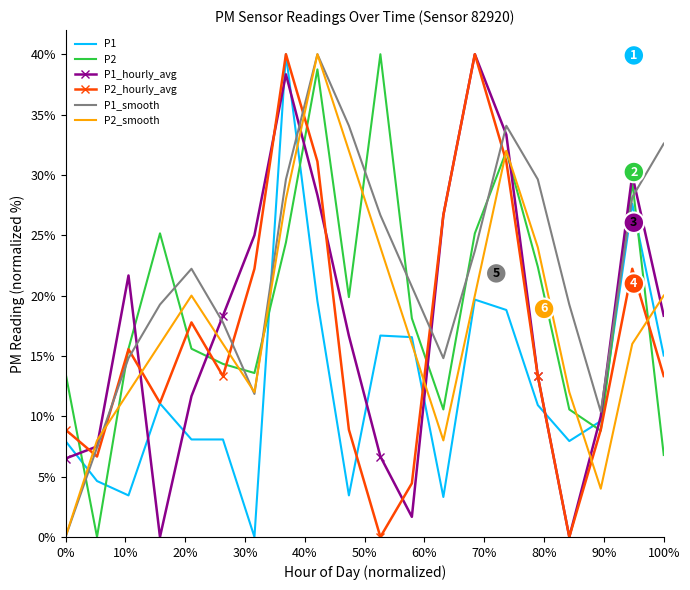

What are all the series names shown in the legend?

P1, P2, P1_hourly_avg, P2_hourly_avg, P1_smooth, P2_smooth